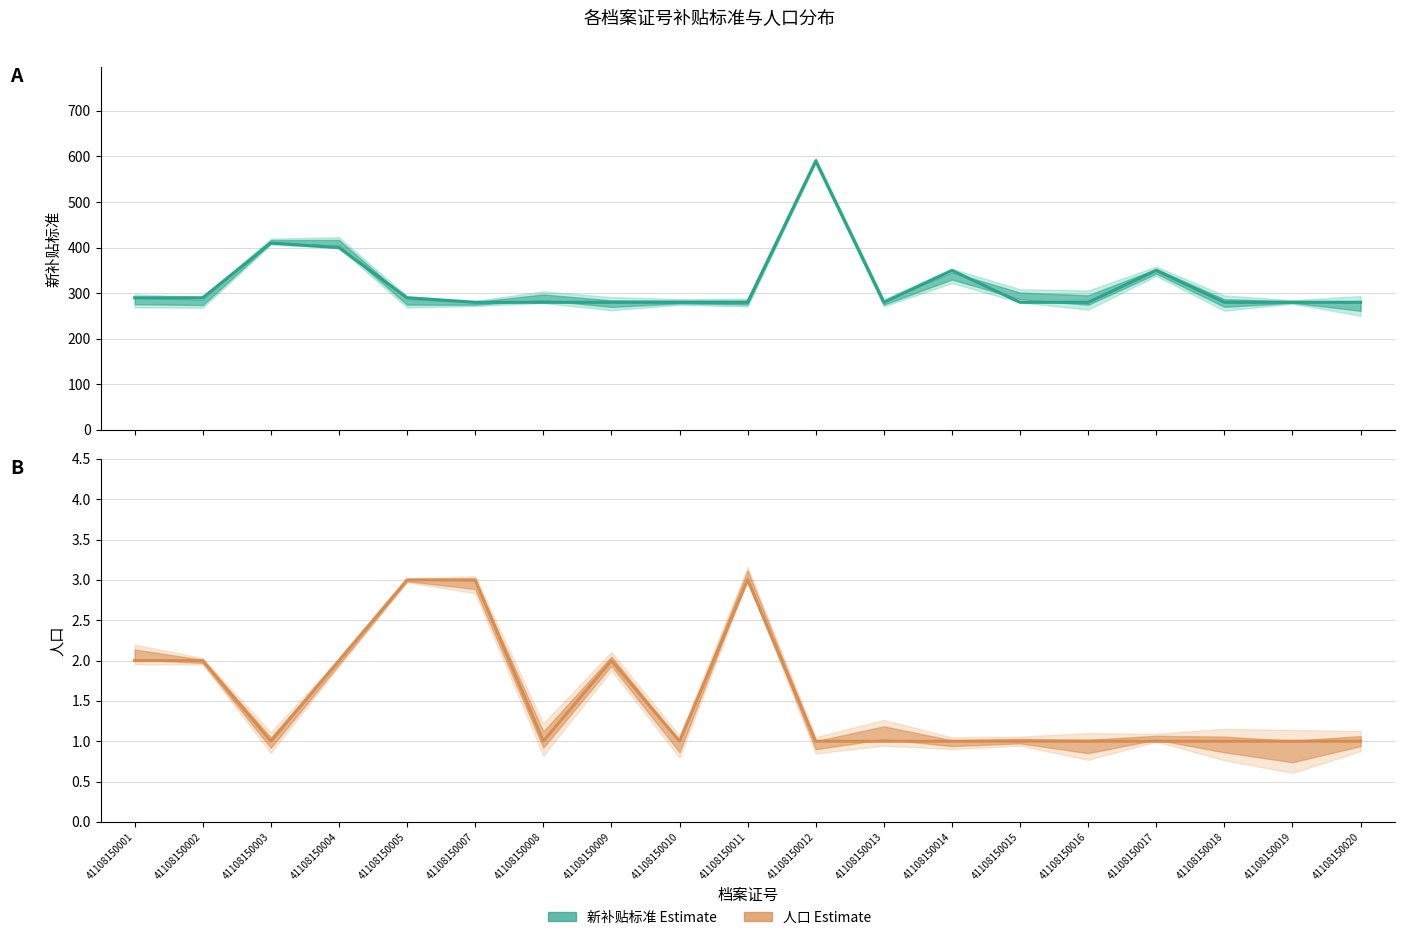

How many interior local peaks does the 新补贴标准 (Estimate) series have?

4